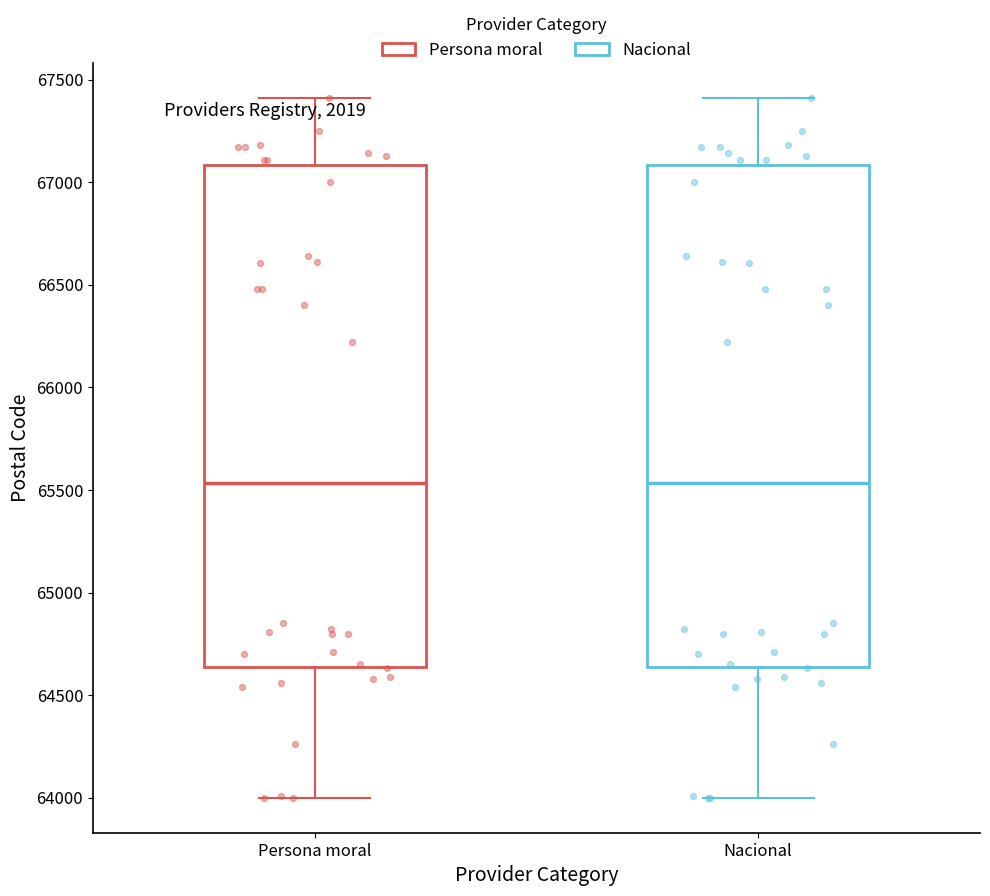

Reading left to right, transcribe this box plot: for each box, give where its median line is, the range the box spans, and where its two whiskers end, as read against the y-axis. The values are not printed on the chart, so give them approximately, as read against the axis.

Persona moral: median 65550, box 64650 to 67100, whiskers 64000 to 67400
Nacional: median 65550, box 64650 to 67100, whiskers 64000 to 67400